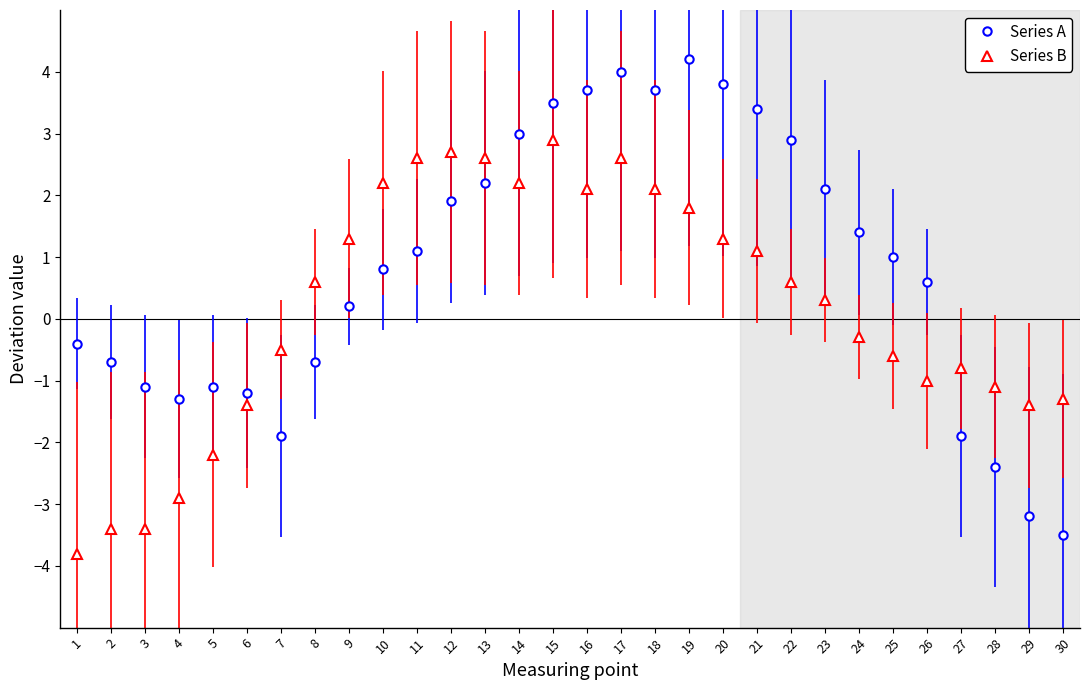

How many interior local valleys does the Series A series have?

3